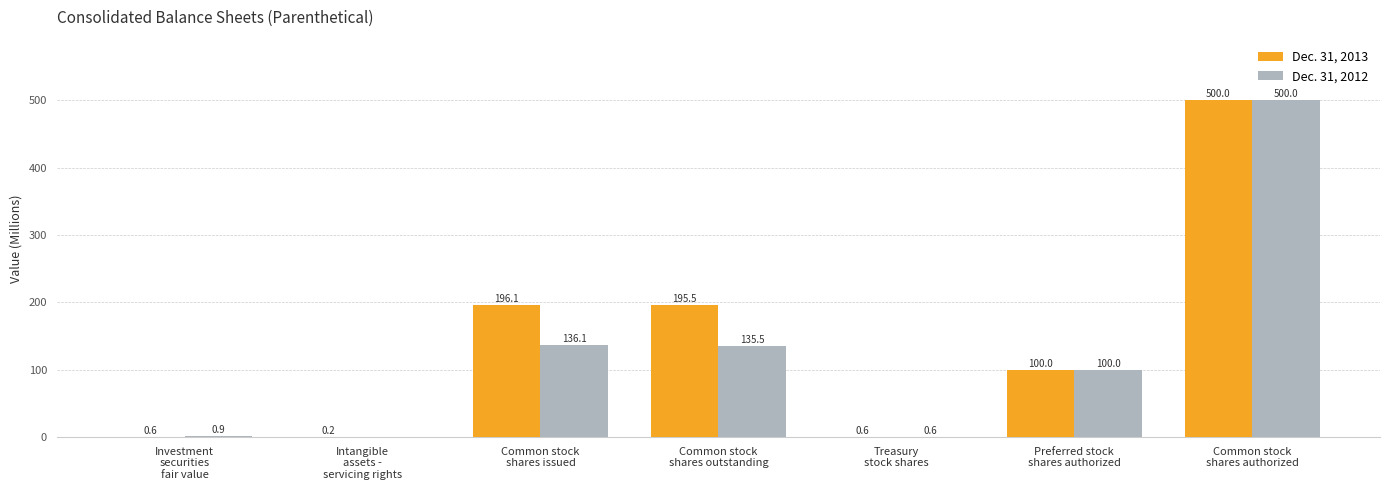

Reading left to right, extract all data points from this chart.

Dec. 31, 2013: 0.6	0.2	196.1	195.5	0.6	100.0	500.0
Dec. 31, 2012: 0.9	0.0	136.1	135.5	0.6	100.0	500.0